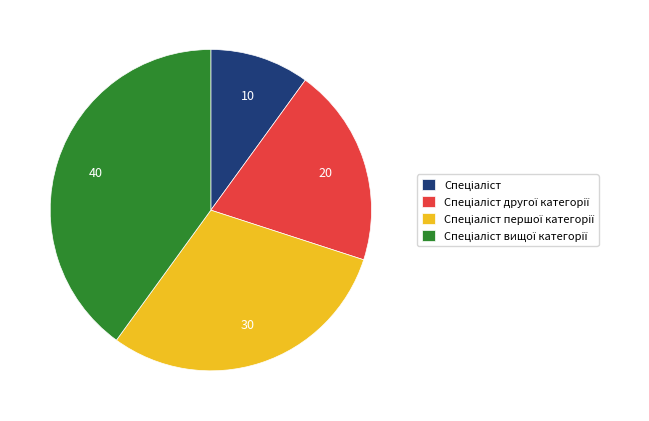

Is there any slice that represents more than half of the pie?

No